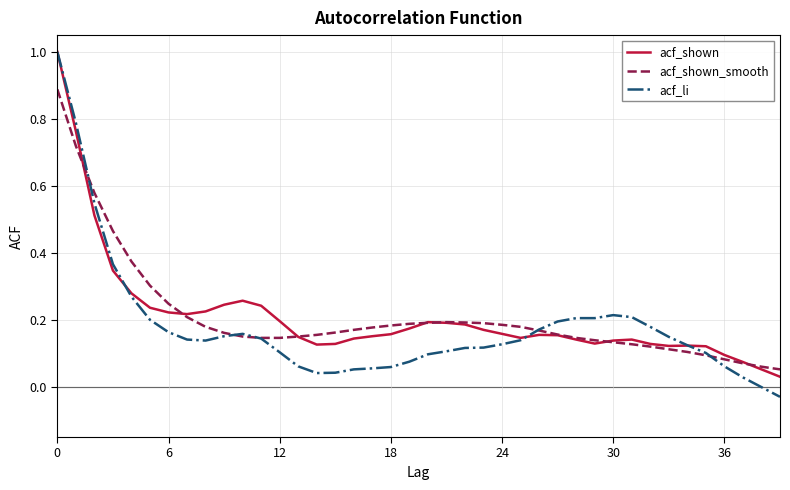

Which series has the widest spread of values?

acf_li